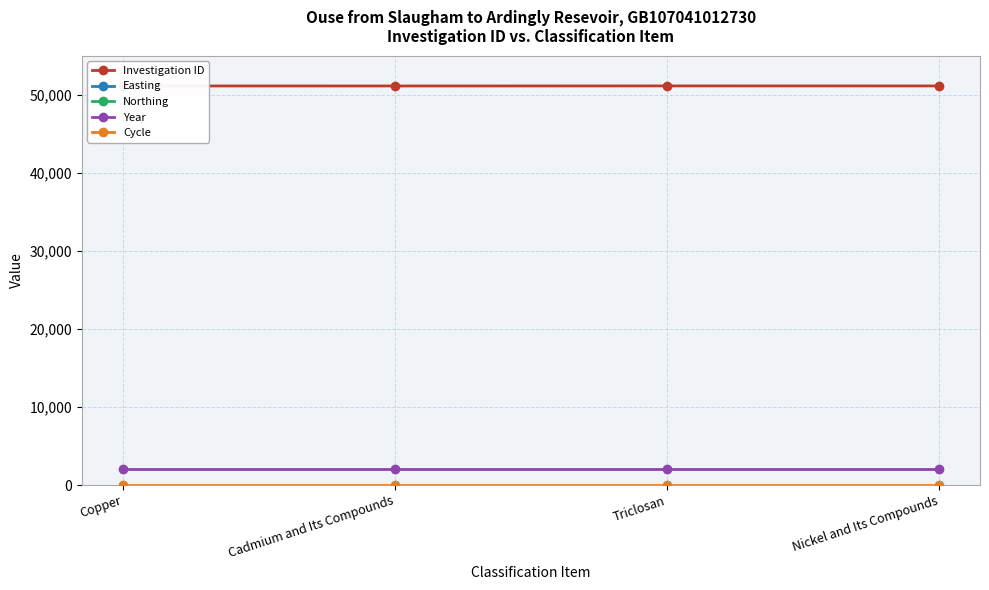

What is the value of the Year point at the 4th from the left?

2015